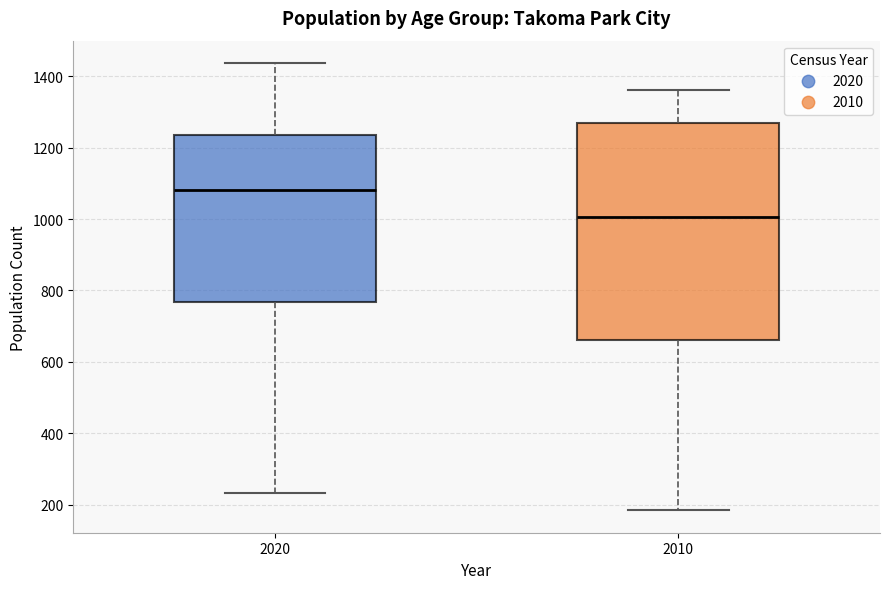

Which box has the highest median line?

2020